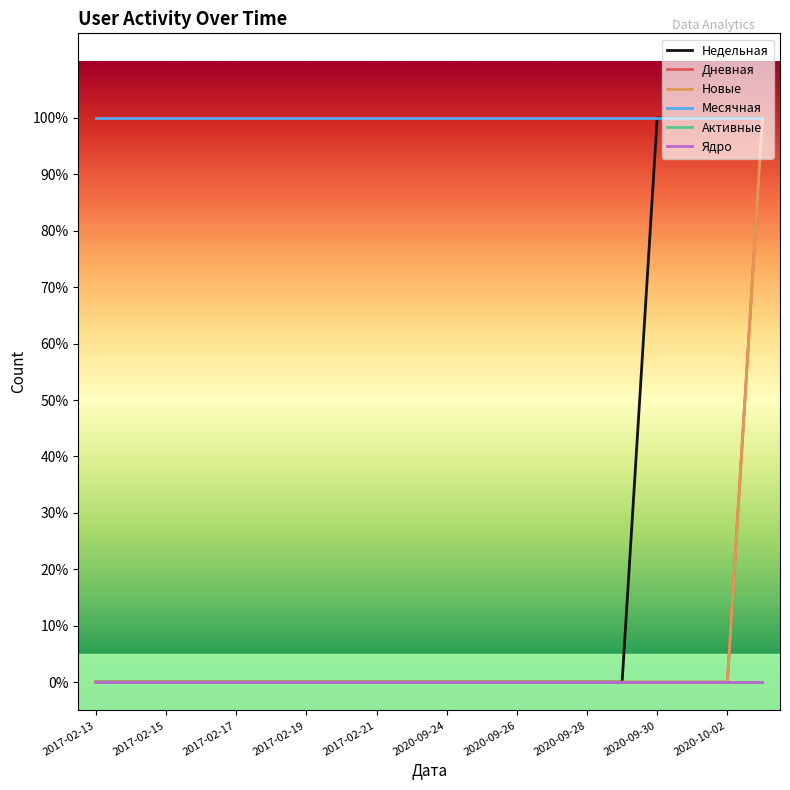

What is the difference between the second highest and minimum values in the Недельная series?

1